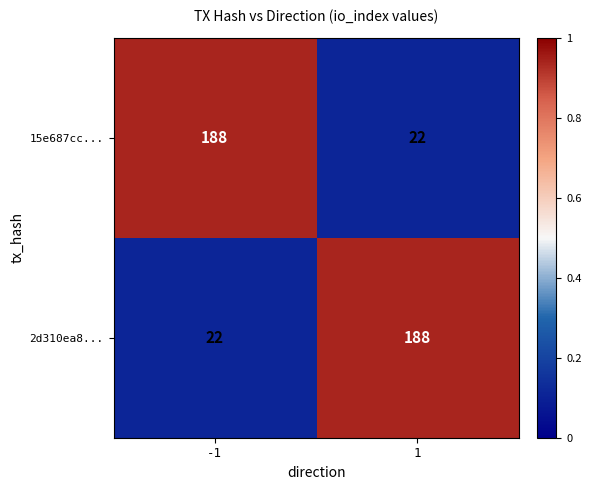

Reading right to left, what are all the values shown in this chart?

15e687cc...: 1=22	-1=188
2d310ea8...: 1=188	-1=22